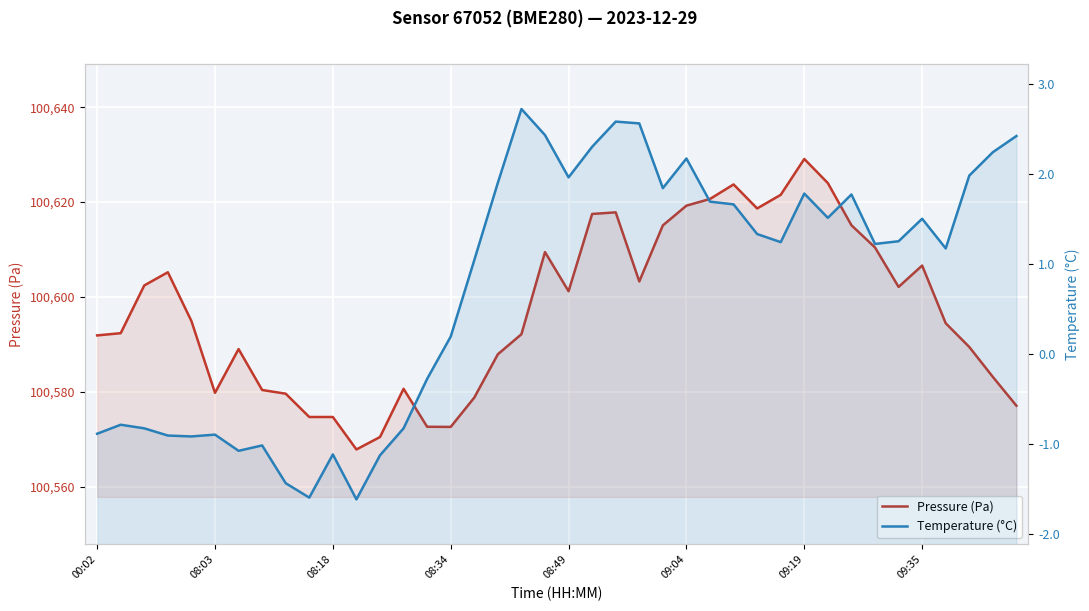

How many data points in Temperature (°C) are less than 1?

16